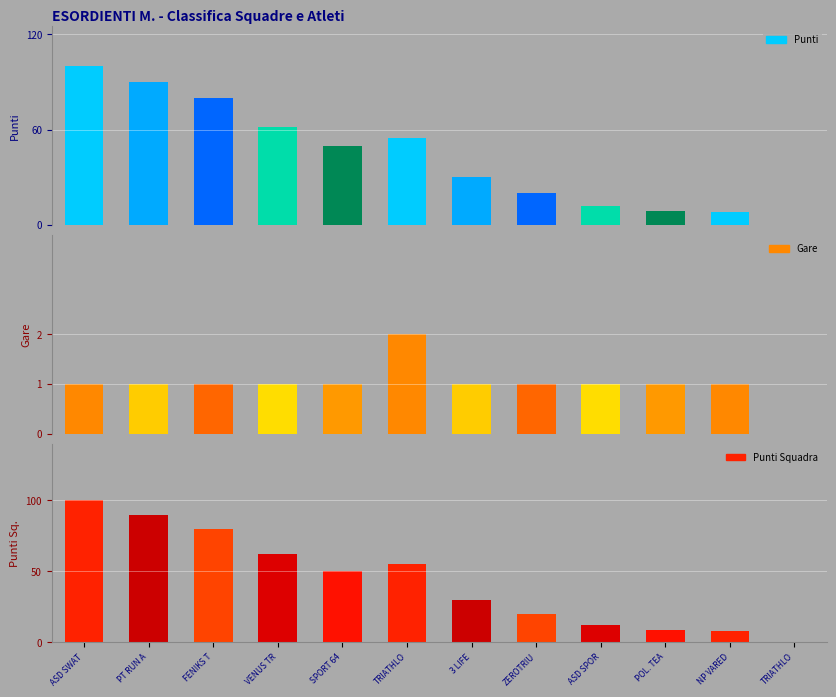

Are the bars horizontal?

No